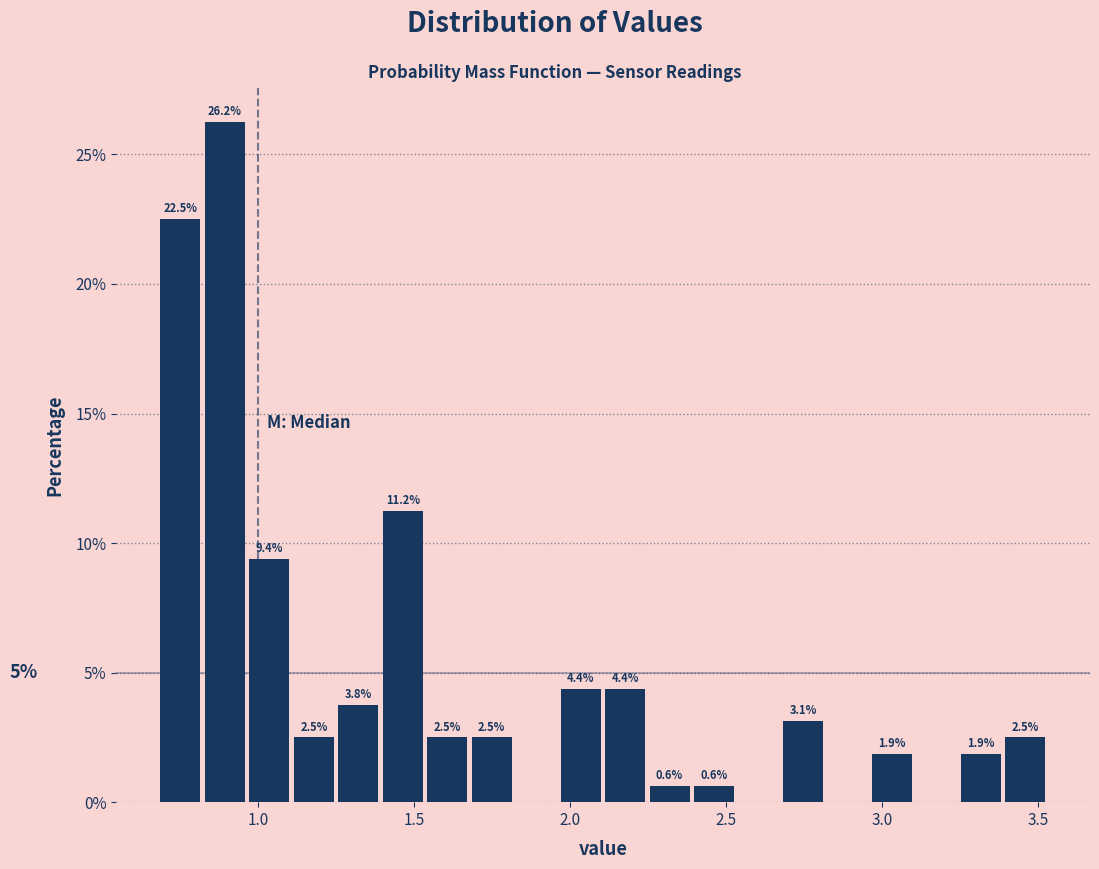

Read against the x-axis, roughly where is the centre of the tallest bar?

0.90